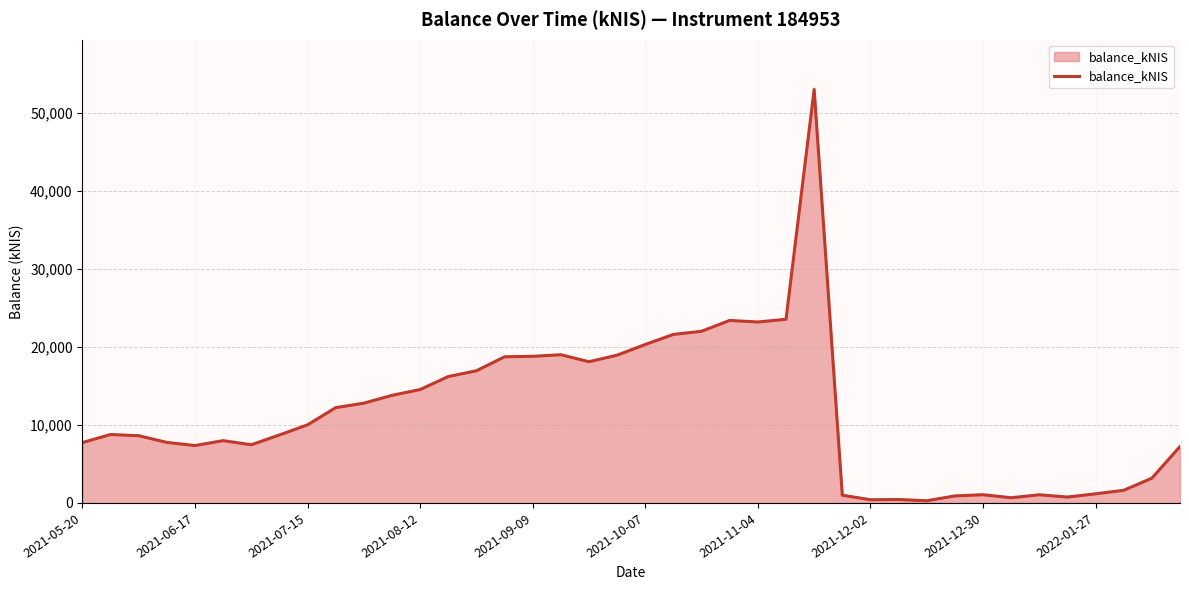

What is the average value?

11533.8